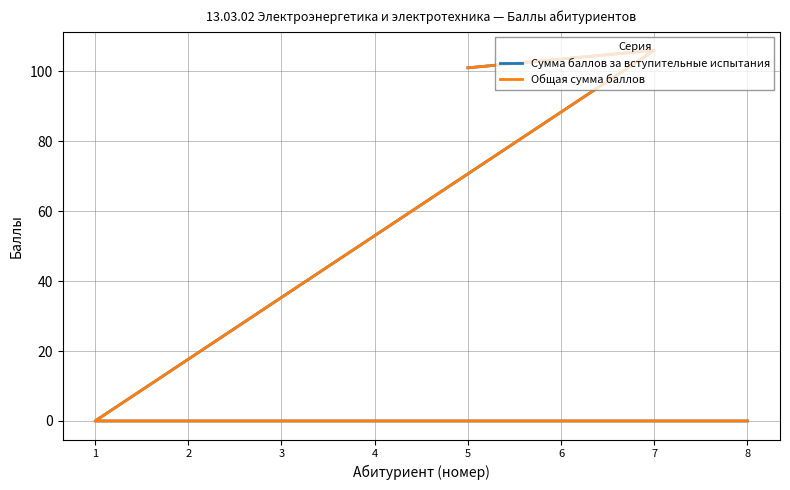

Which label corresponds to the largest value in the chart?

7